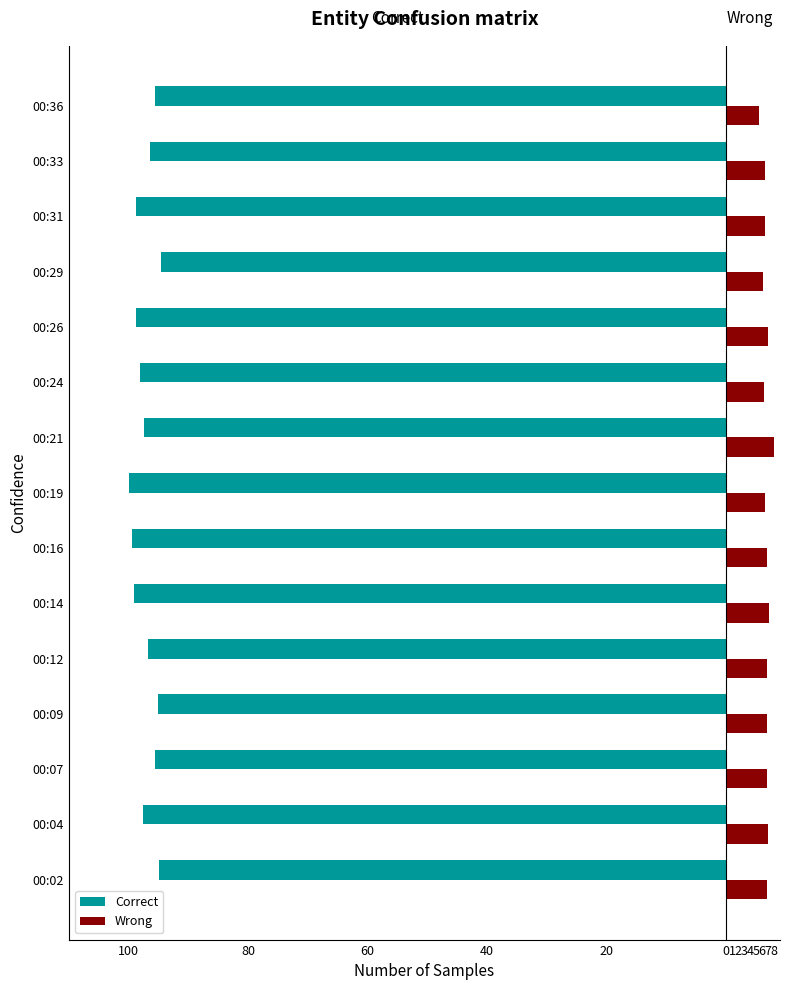

Where does the Correct series first go above -97?

00:02